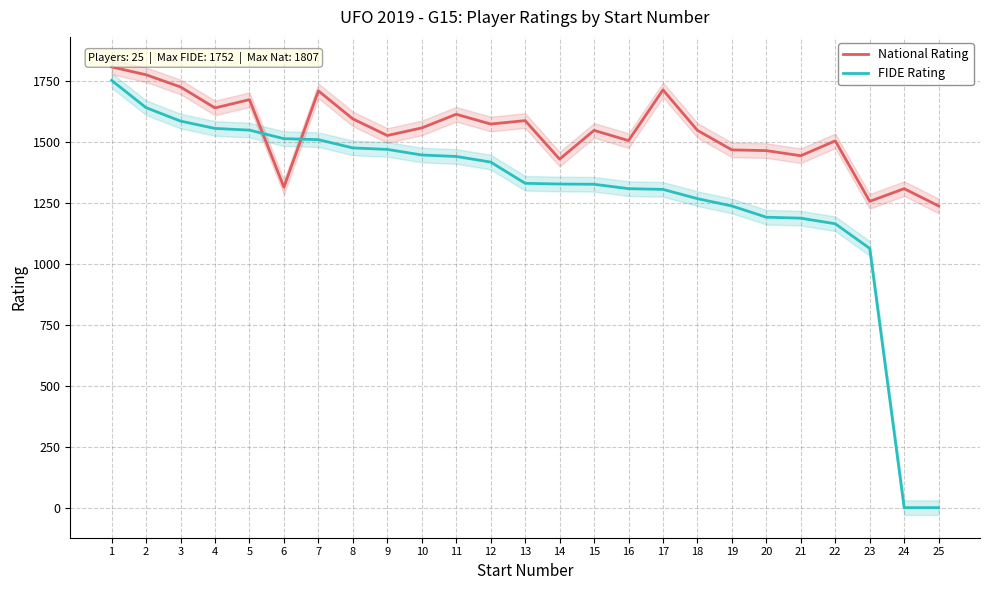

True or false: FIDE Rating has more than 2 interior local peaks.

False